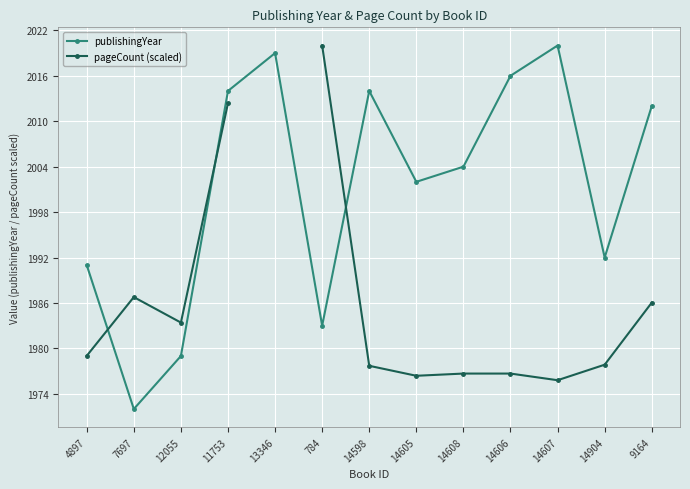

In pageCount (scaled), how many points are lower than both neighbors (excluding endpoints)?

3